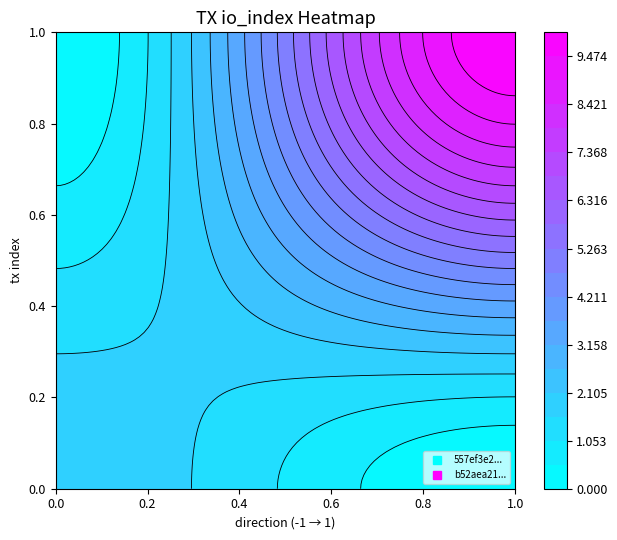

The b52aea219837d04c6d2be0d74cbb705a5cc900c series shows 1 at direction. True or false?

True